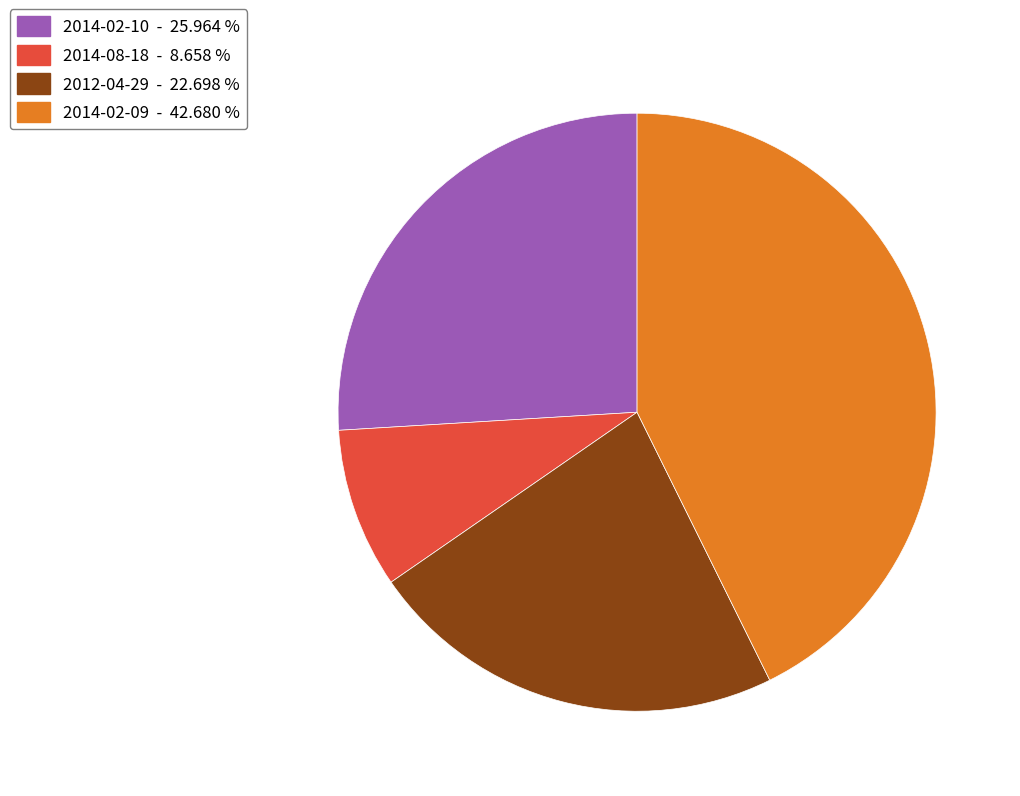

Do 2014-02-10 - 25.964 % and 2012-04-29 - 22.698 % together represent more than half of the pie?

No